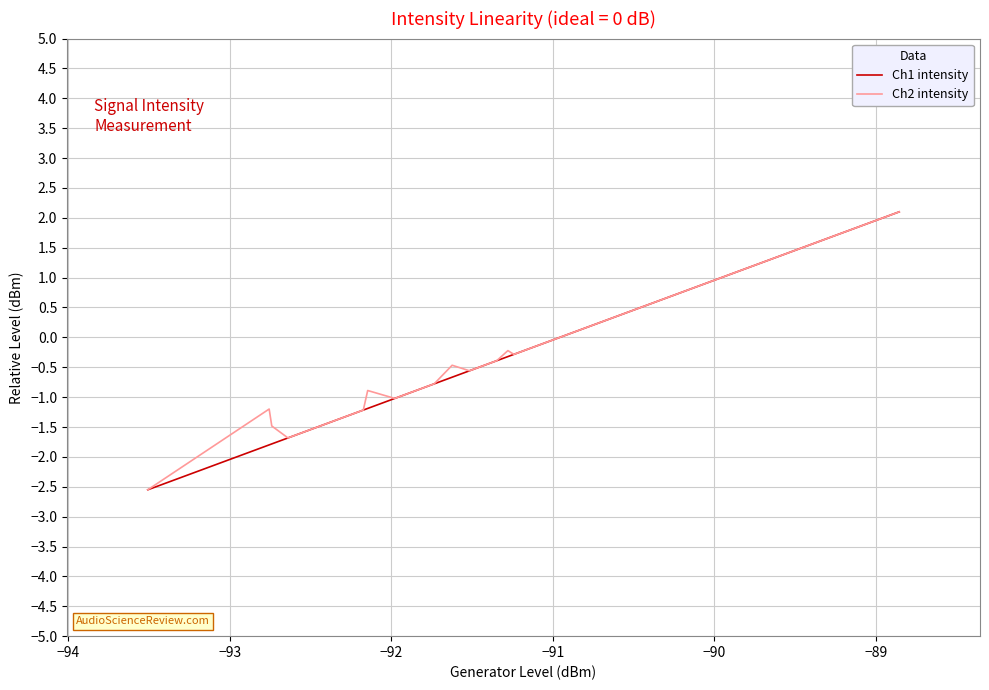

What is the lowest value of the Ch2 intensity series?

-2.6